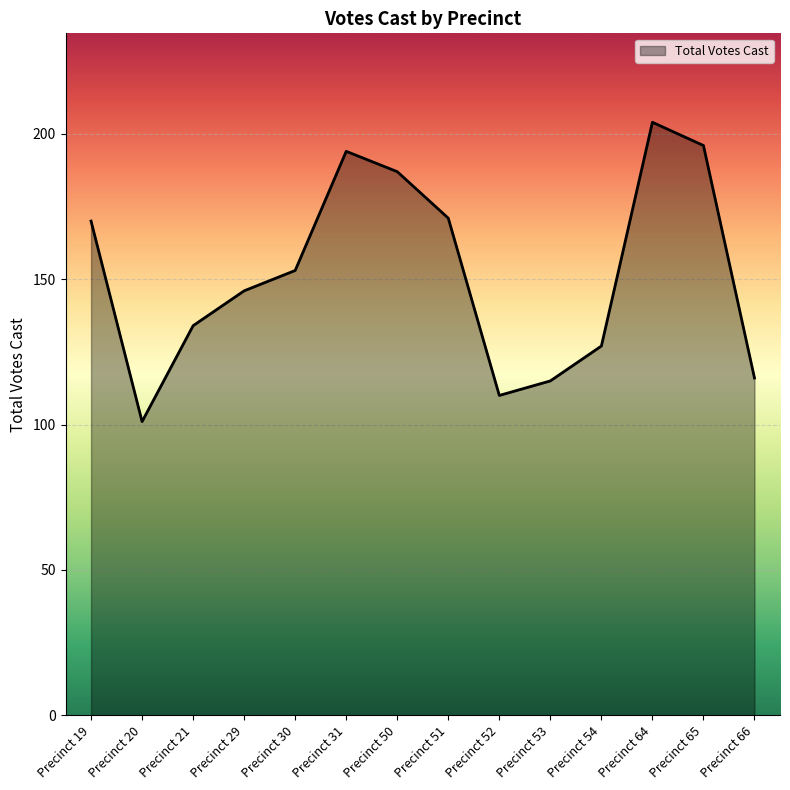

Read the value at Precinct 50.

187